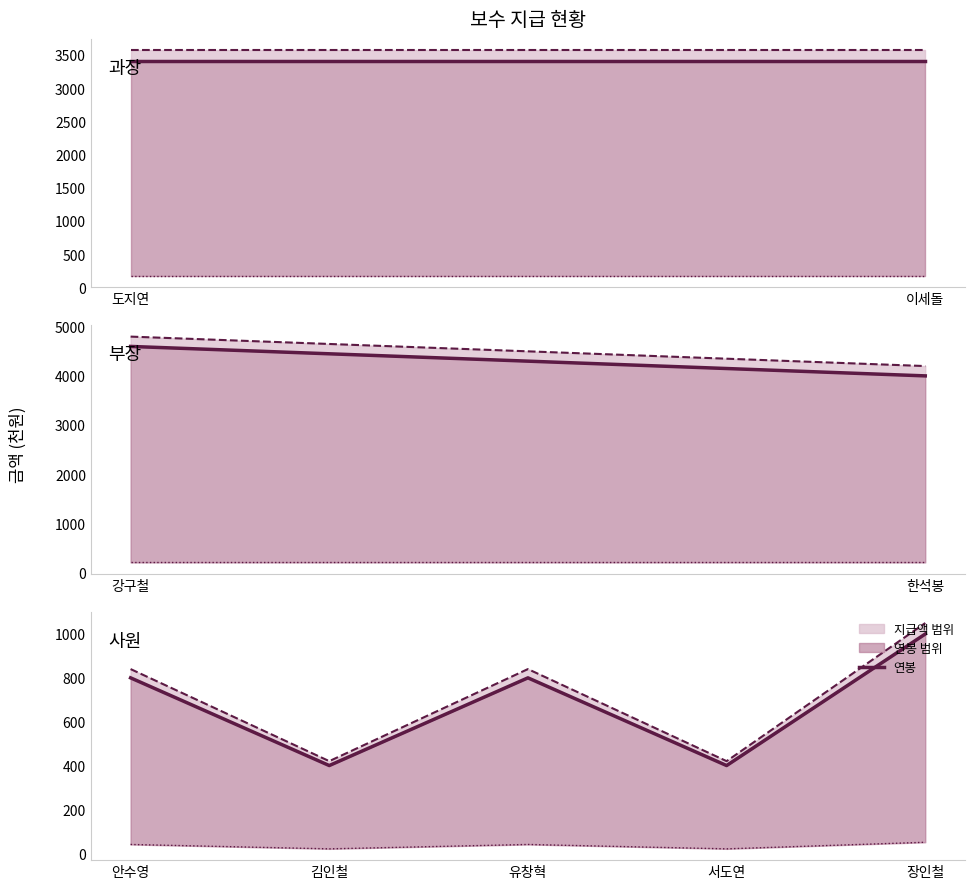

Between 김인철 and 안수영, which is larger?

안수영